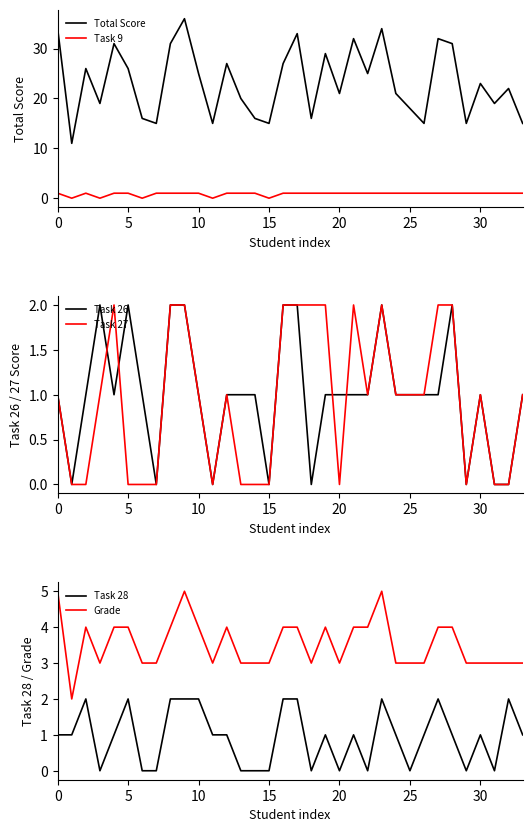

What is the label of the 15th point from the left?

14